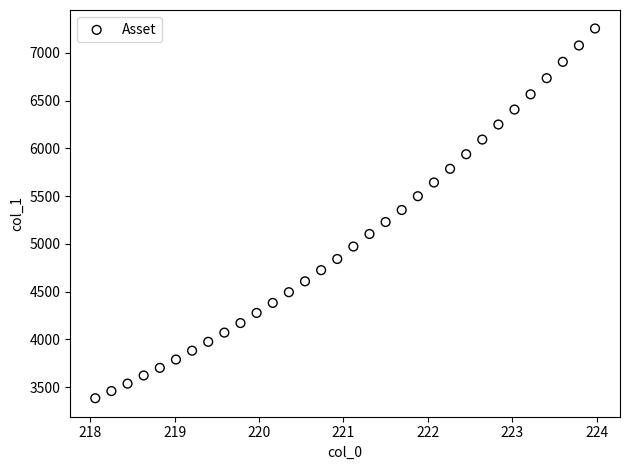

What is the range of X values (max minus min)?

5.9